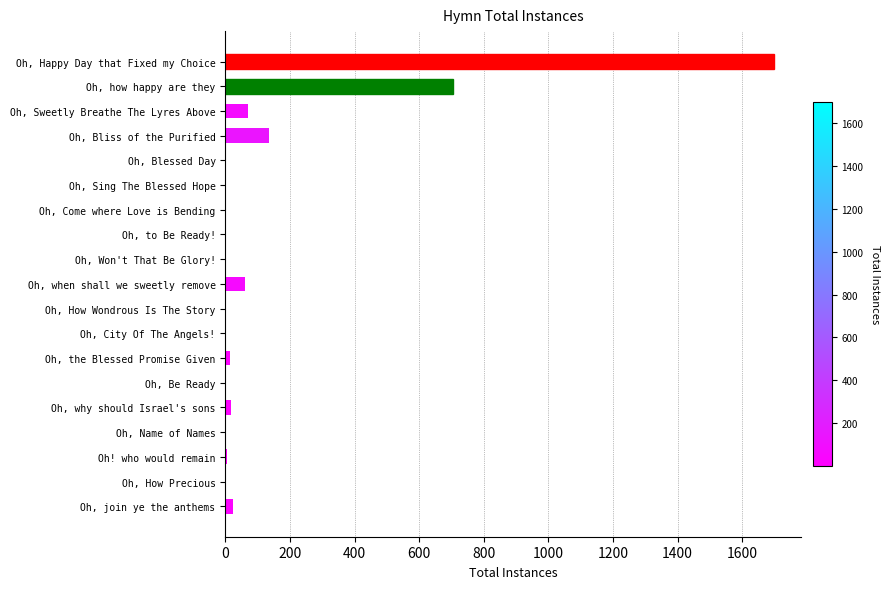

Between Oh, How Precious and Oh, Bliss of the Purified, which is larger?

Oh, Bliss of the Purified